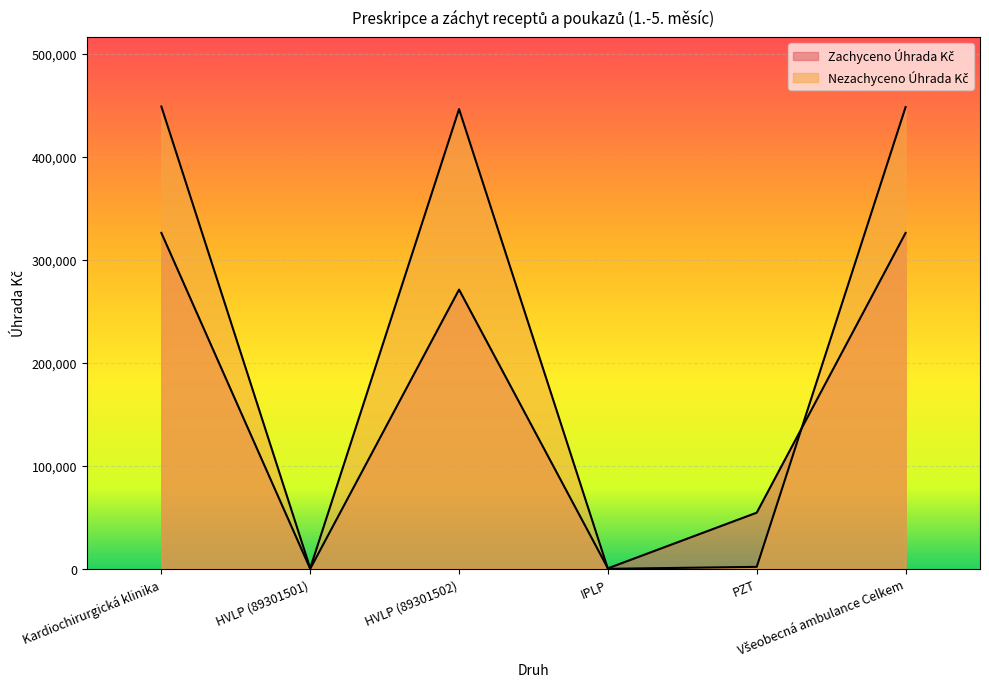

Count the number of data series in this chart.

2